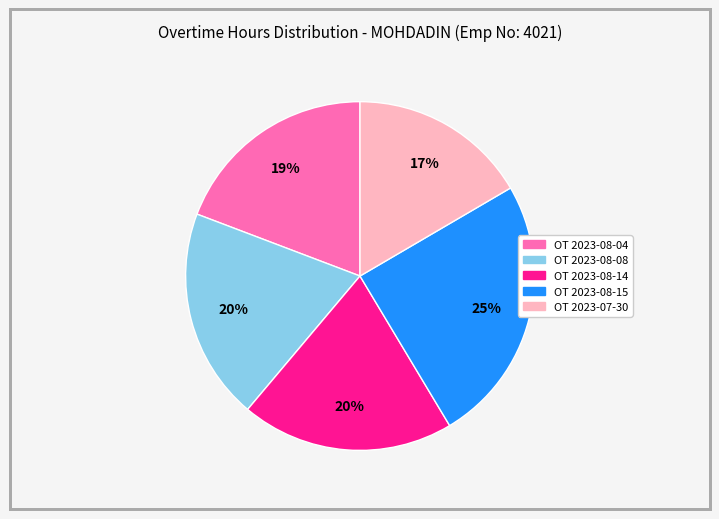

Is it true that OT 2023-08-08 is 28% of the pie?

False